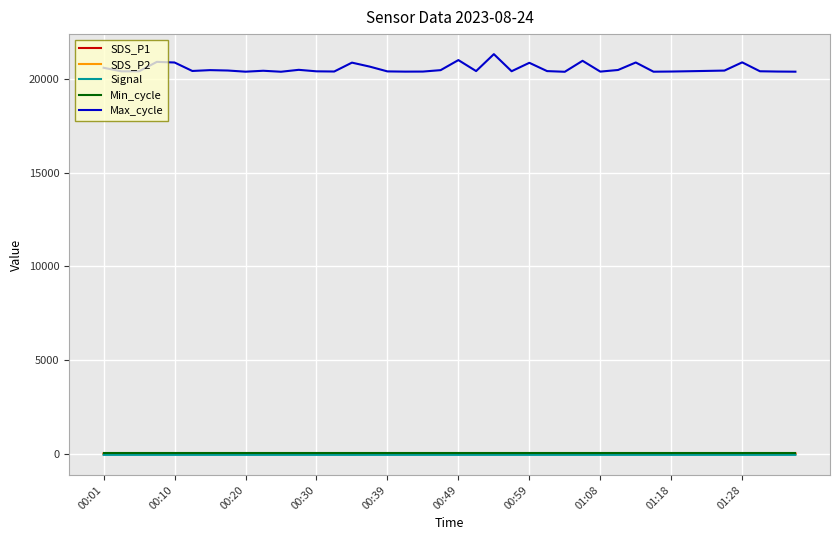

True or false: SDS_P1 and Max_cycle cross at least once.

False